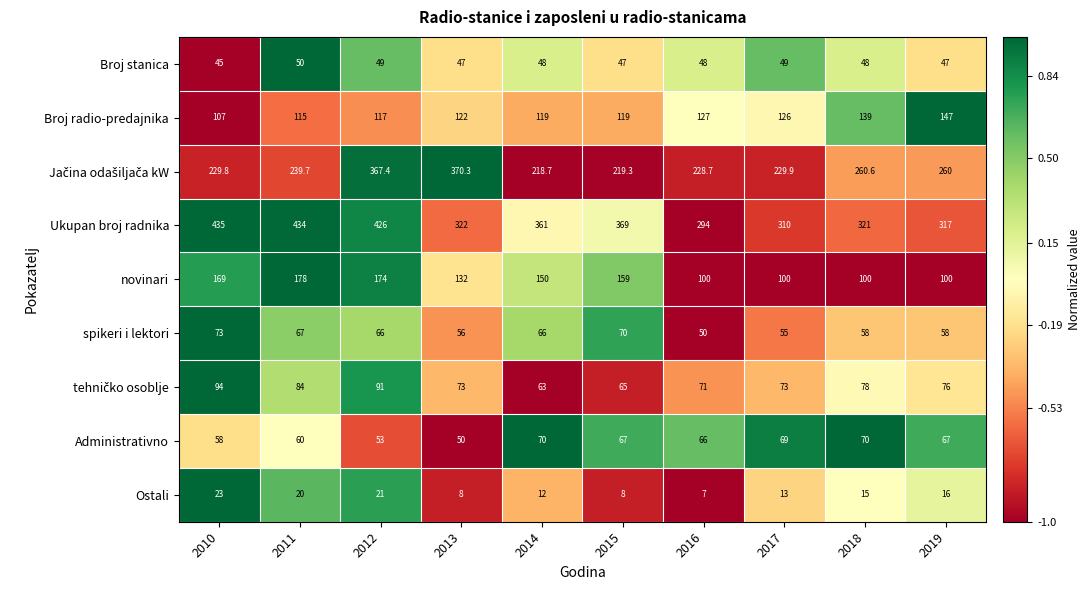

Rank the categories by Ukupan broj radnika value from lowest to highest.

2016, 2017, 2019, 2018, 2013, 2014, 2015, 2012, 2011, 2010